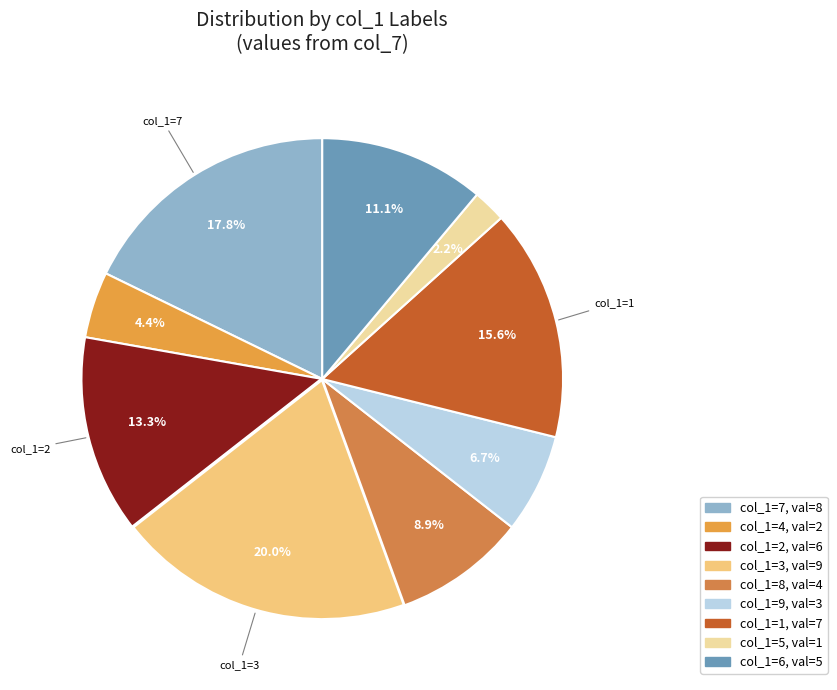

How many slices are in this pie chart?

9